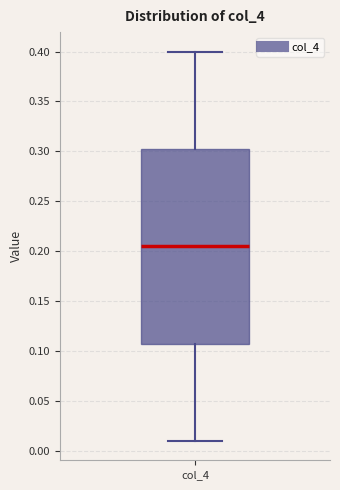

Where is the upper edge of the box for col_4 on the y-axis? The values are not printed on the chart, so give them approximately, as read against the axis.

0.305